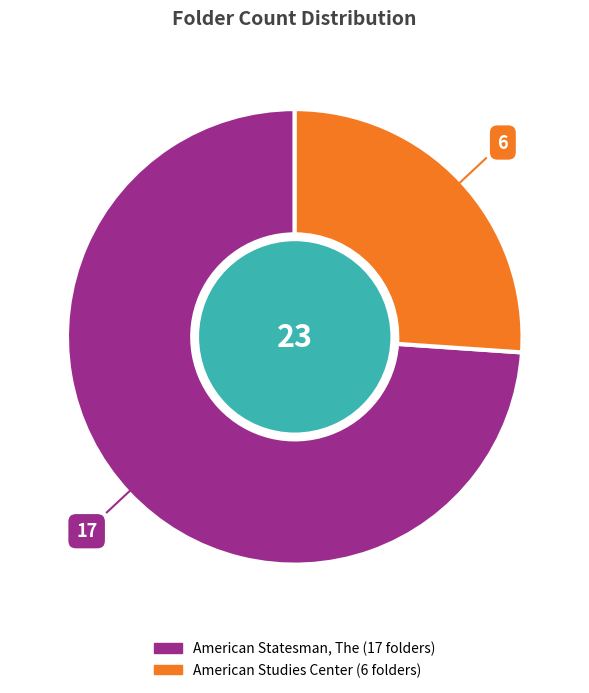

Approximately how many times larger is the value at American Statesman, The compared to American Studies Center?

2.8